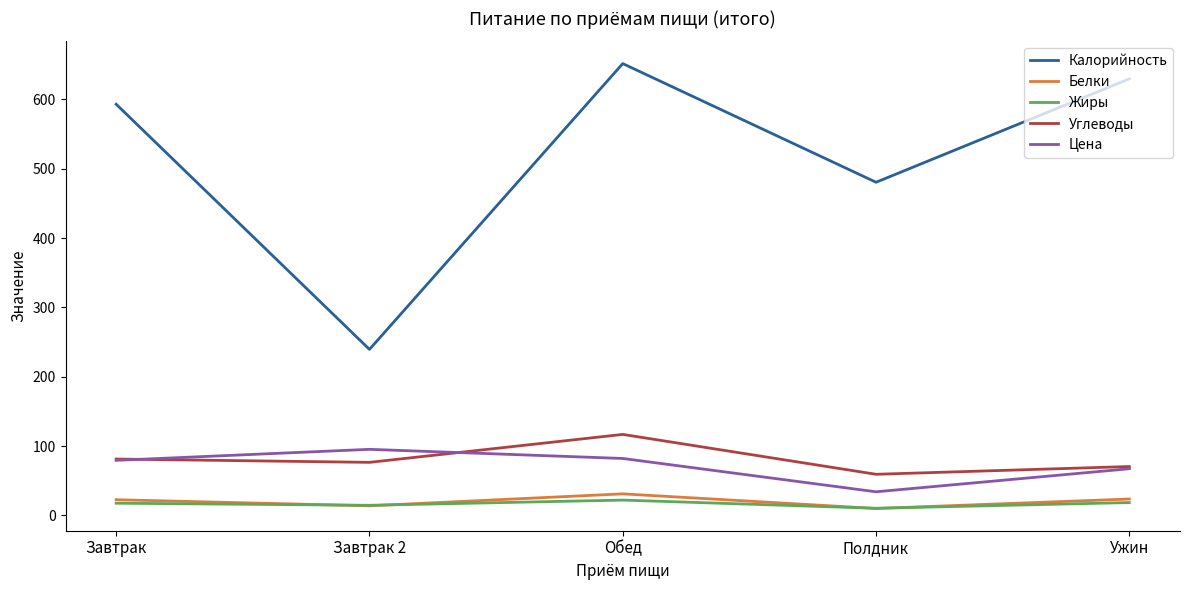

At which category is the sum across all series the highest?

Обед